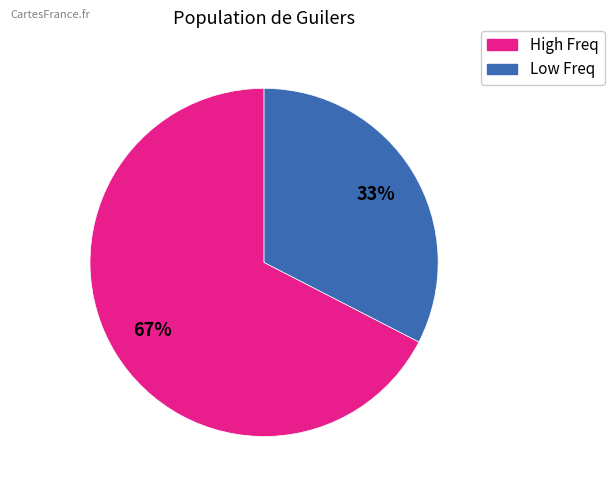

To the nearest percent, what is the average slice percentage?

50%